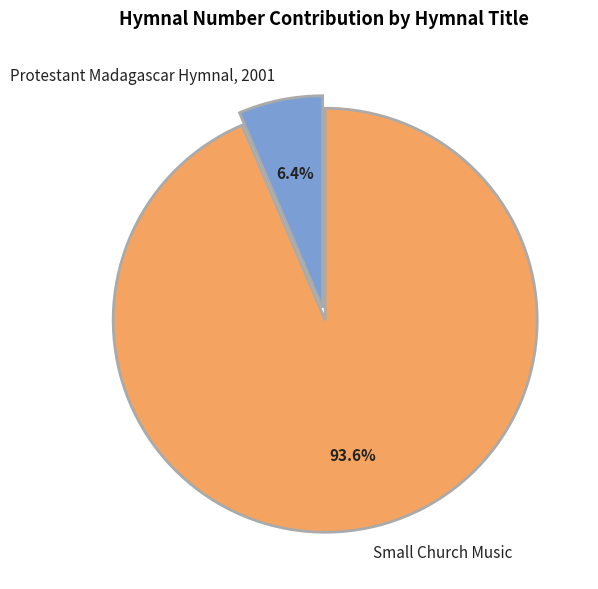

To the nearest percent, what percentage of the pie is Small Church Music?

94%